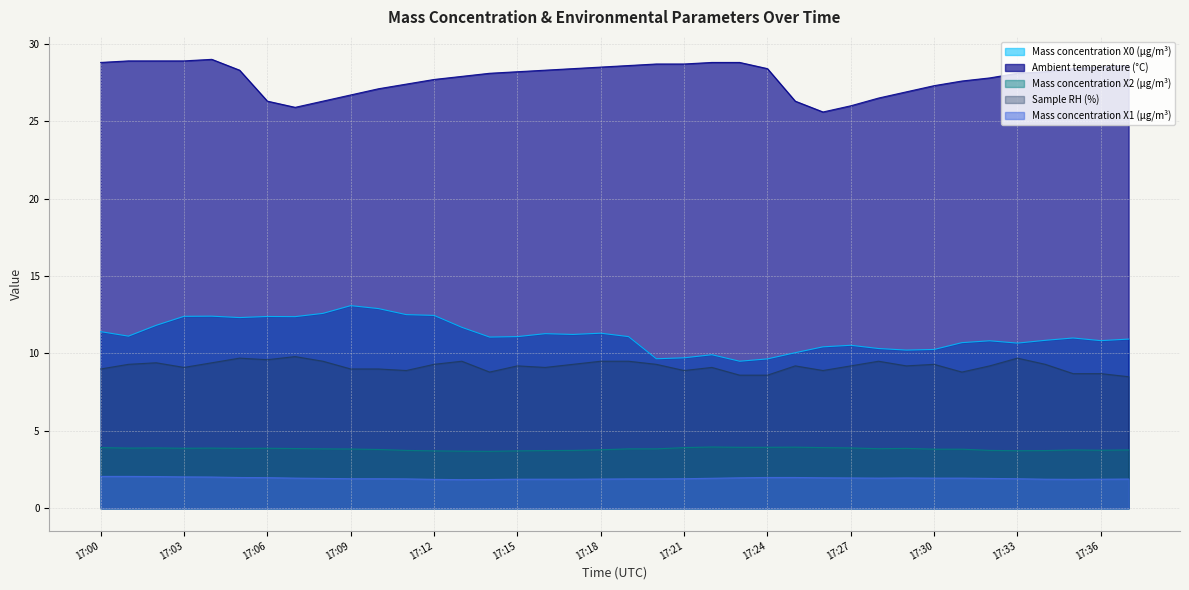

Between 17:10 and 17:12, which series saw the biggest shift?

Ambient temperature (°C)